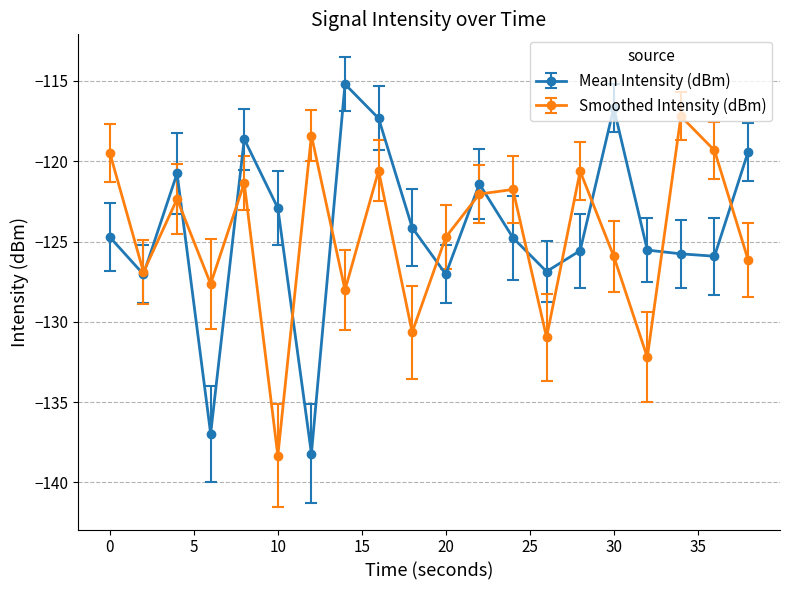

Which series has the largest range (max minus min)?

Mean Intensity (dBm)